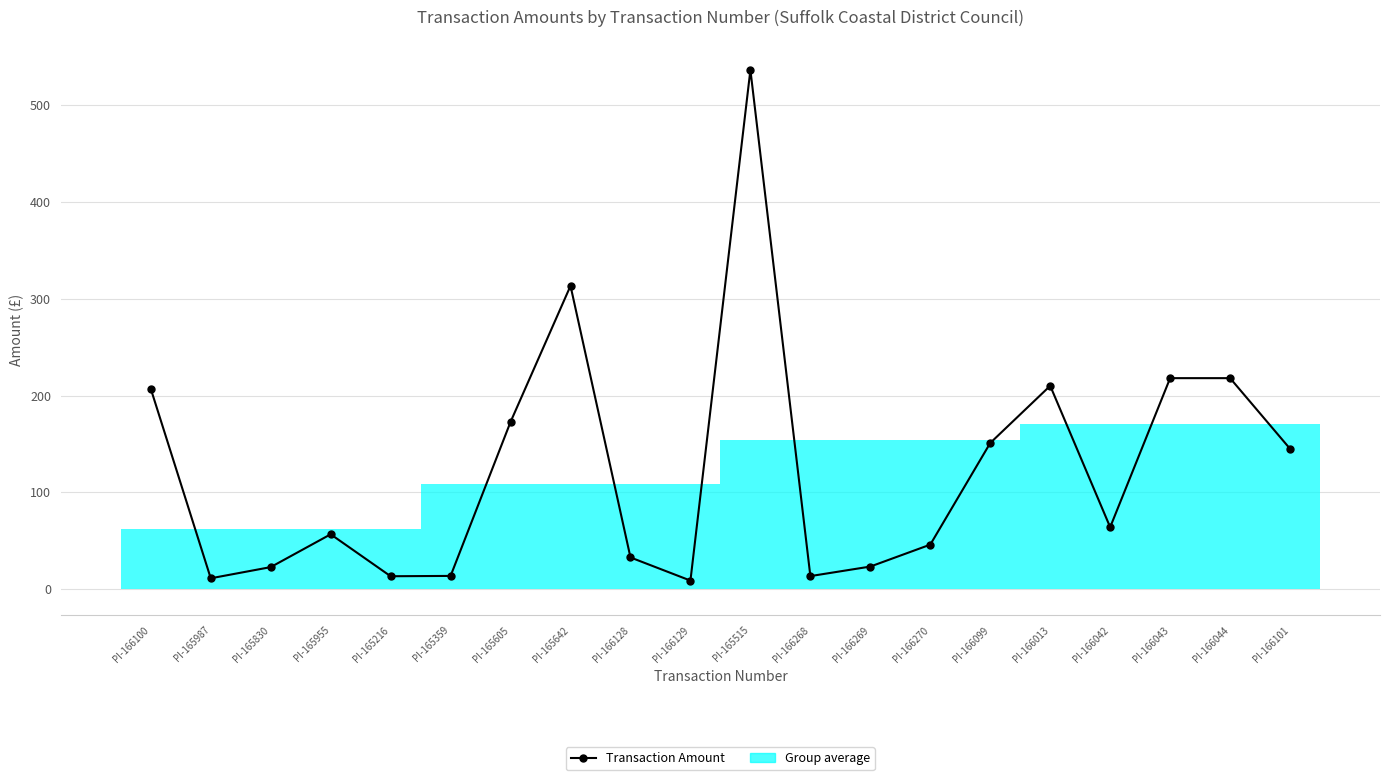

What is the difference between the maximum and minimum values?

527.7